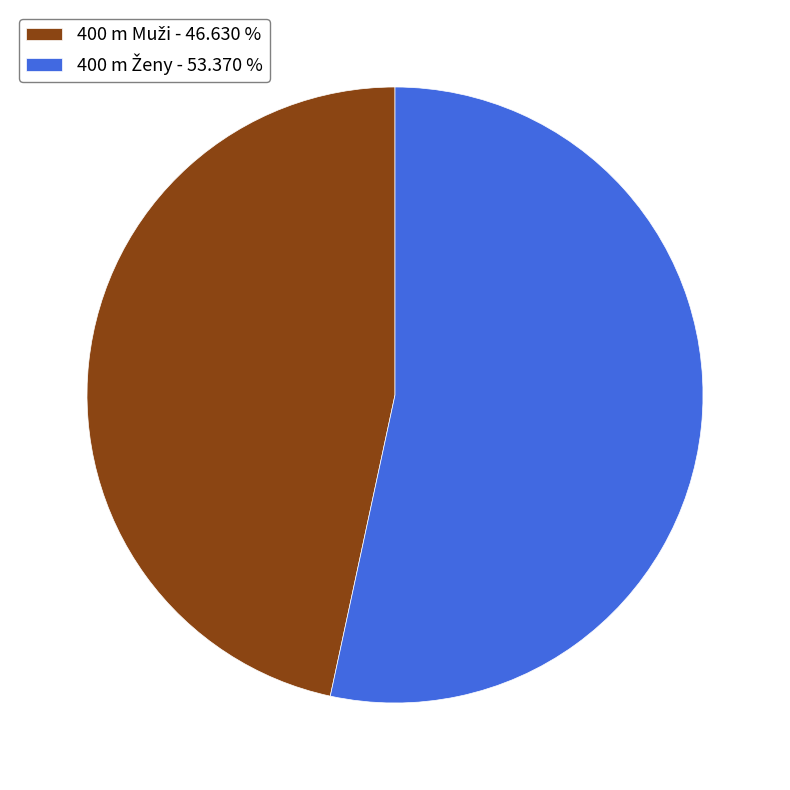

Is there a majority slice in this chart?

Yes